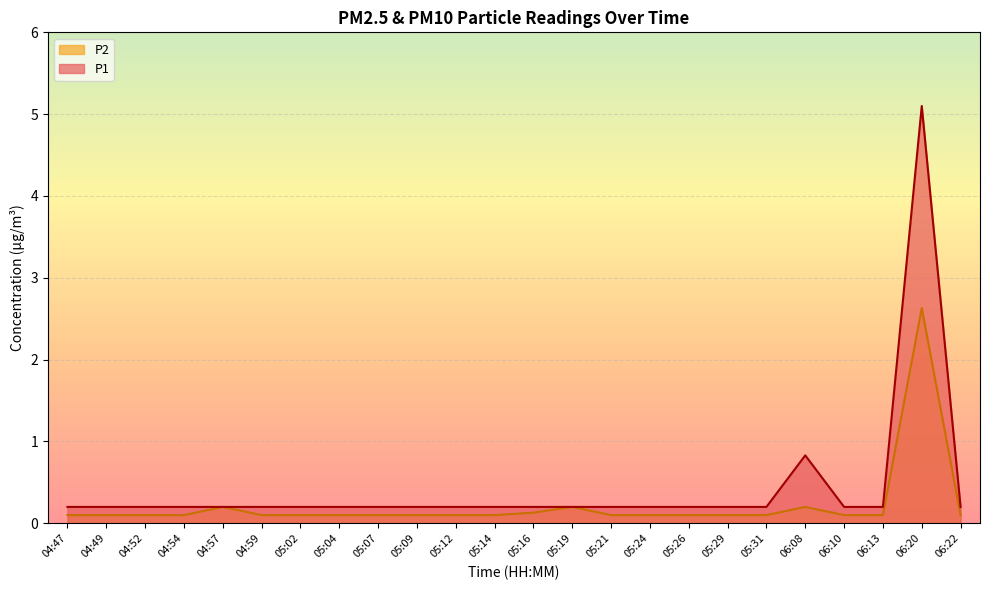

At which category is the sum across all series the highest?

06:20